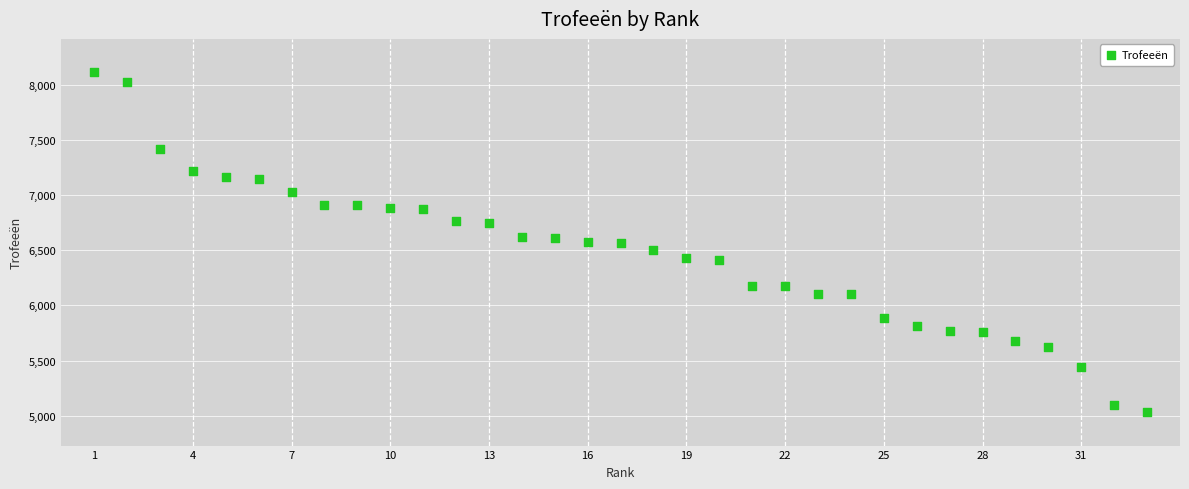

What is the range of X values (max minus min)?

32